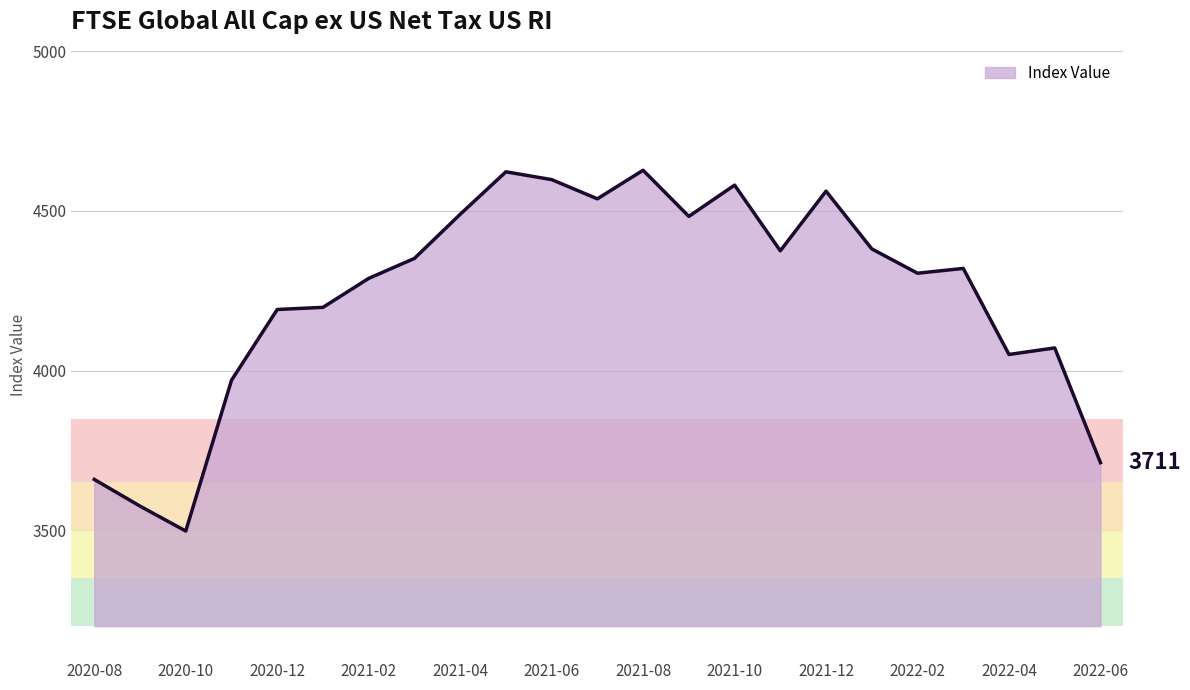

What is the difference between the maximum and minimum values?

1129.5